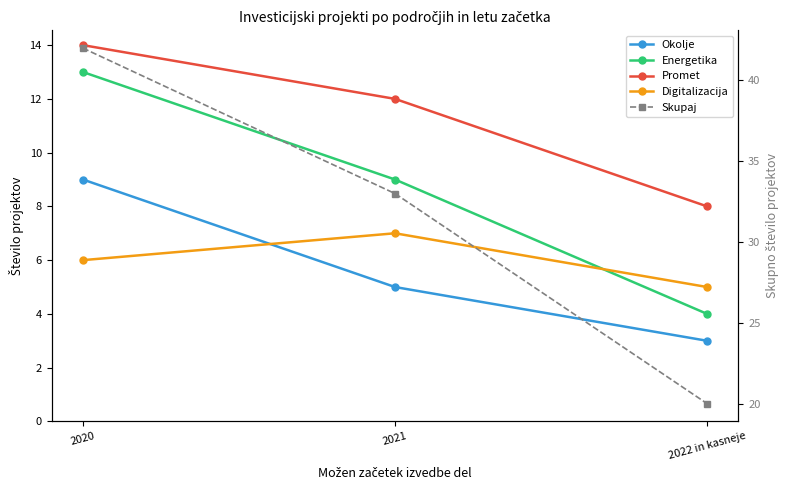

At 2021, list the series in order from smallest to largest.

Okolje, Digitalizacija, Energetika, Promet, Skupaj